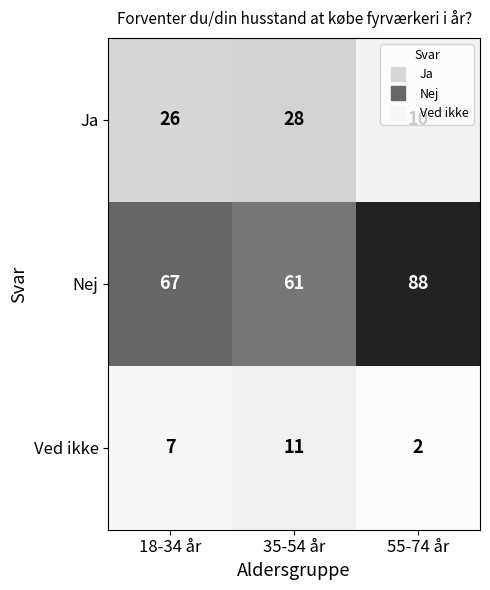

Is it true that Ja equals 26 at 18-34 år?

True